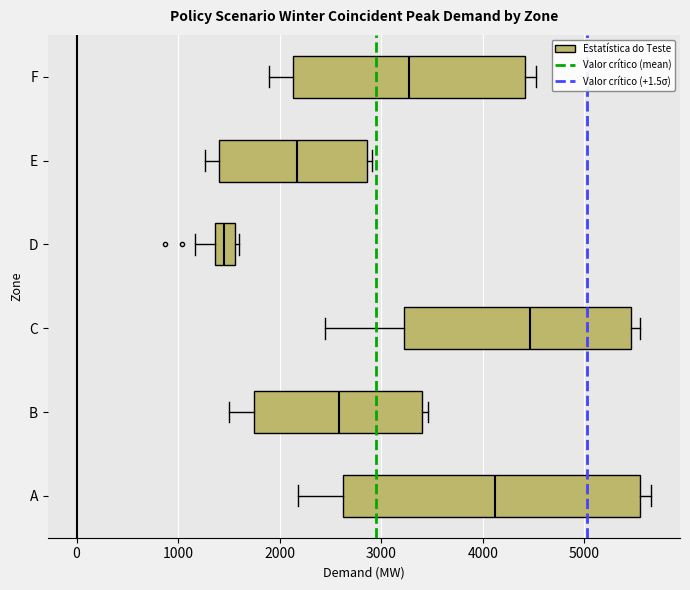

Comparing the boxes themselves (not the whiskers), which one is the widest?

A